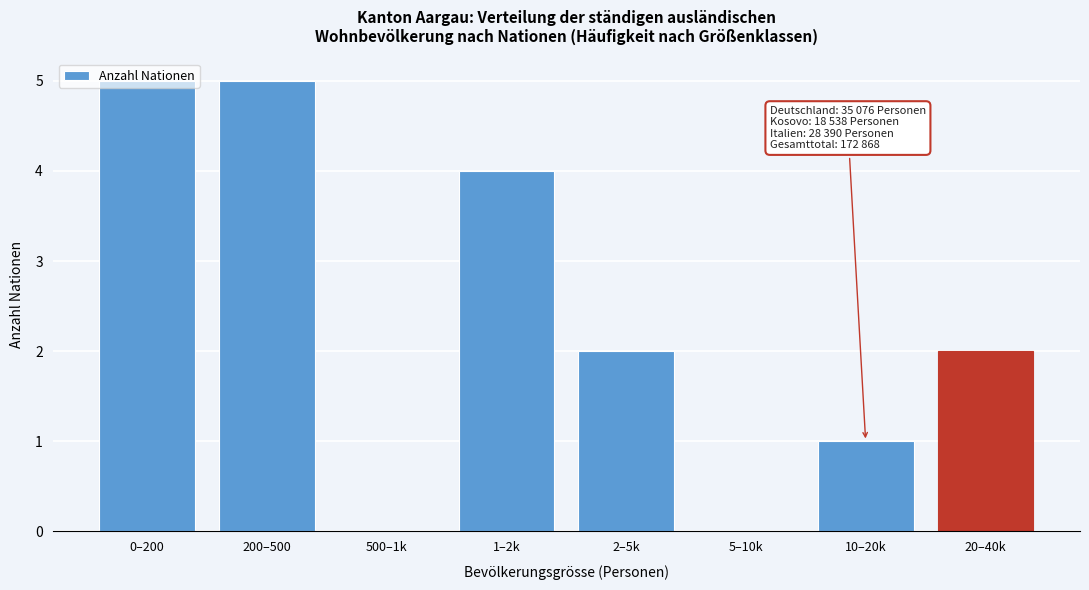

What is the change in value from 10–20k to 20–40k?

+1